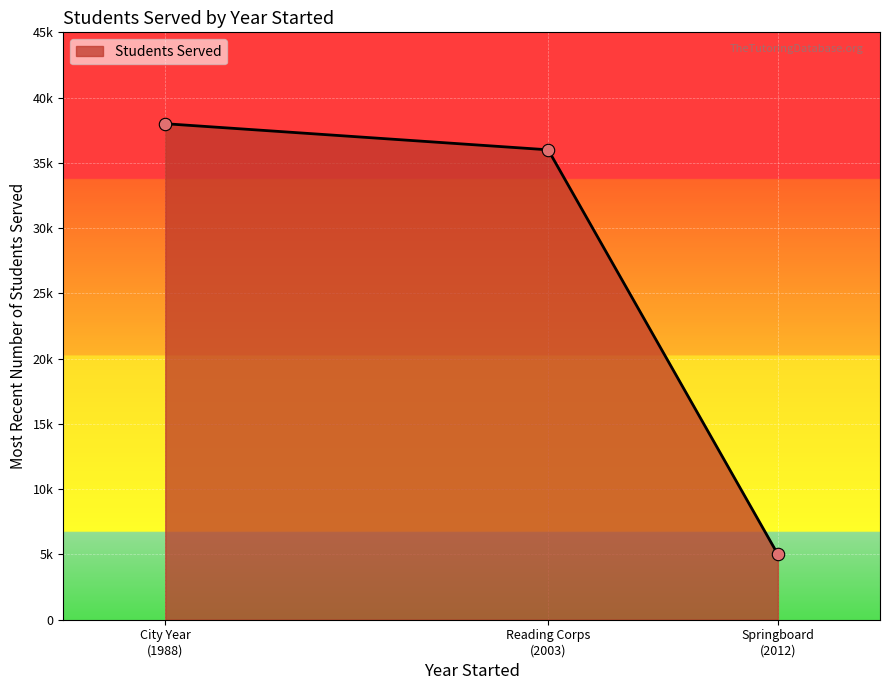

What is the change in value from City Year
(1988) to Reading Corps
(2003)?

-2000